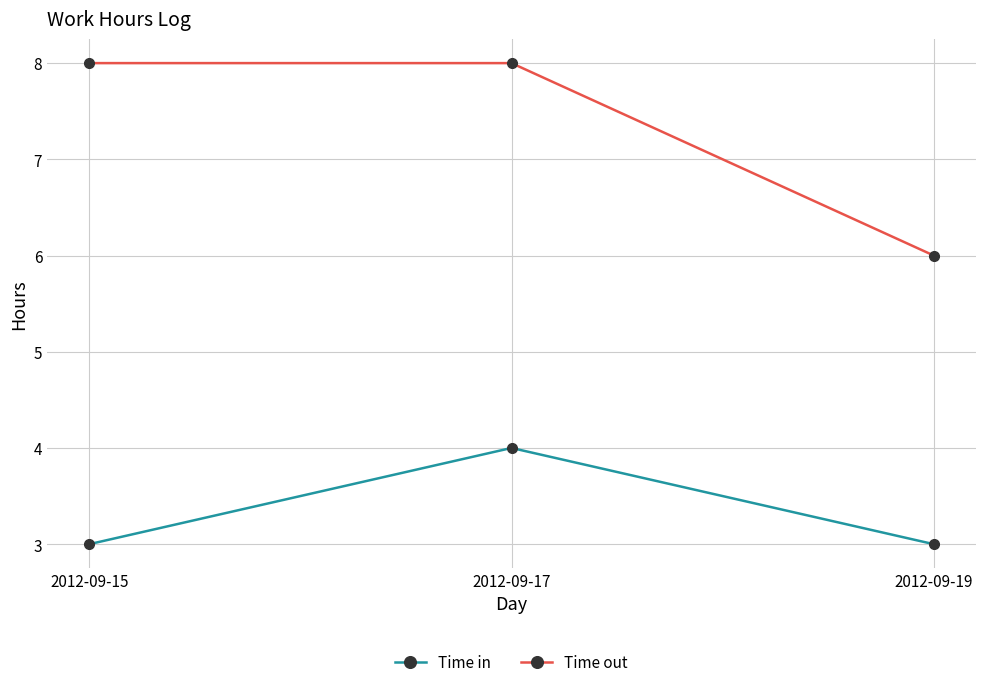

Which series changed the most between 2012-09-15 and 2012-09-19?

Time out